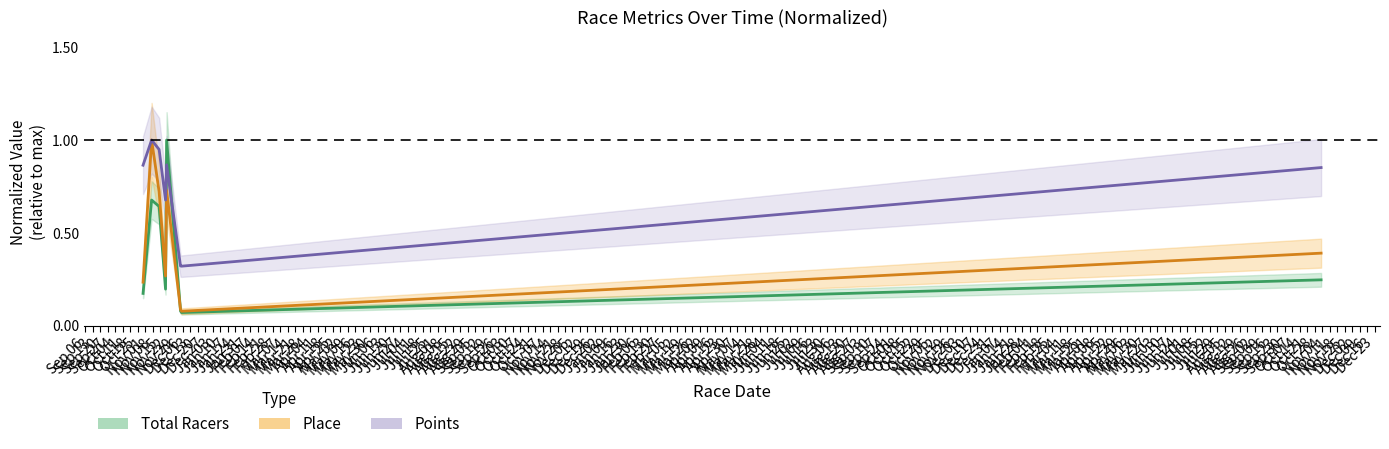

What is the sum of all Total Racers values?

3.1